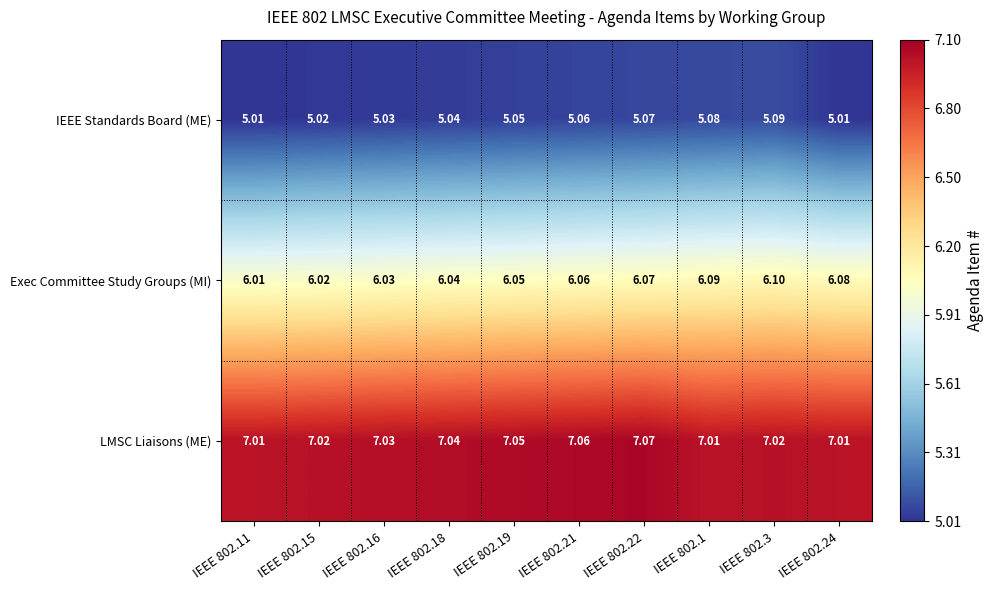

Which series has the largest range (max minus min)?

Exec Committee Study Groups (MI)